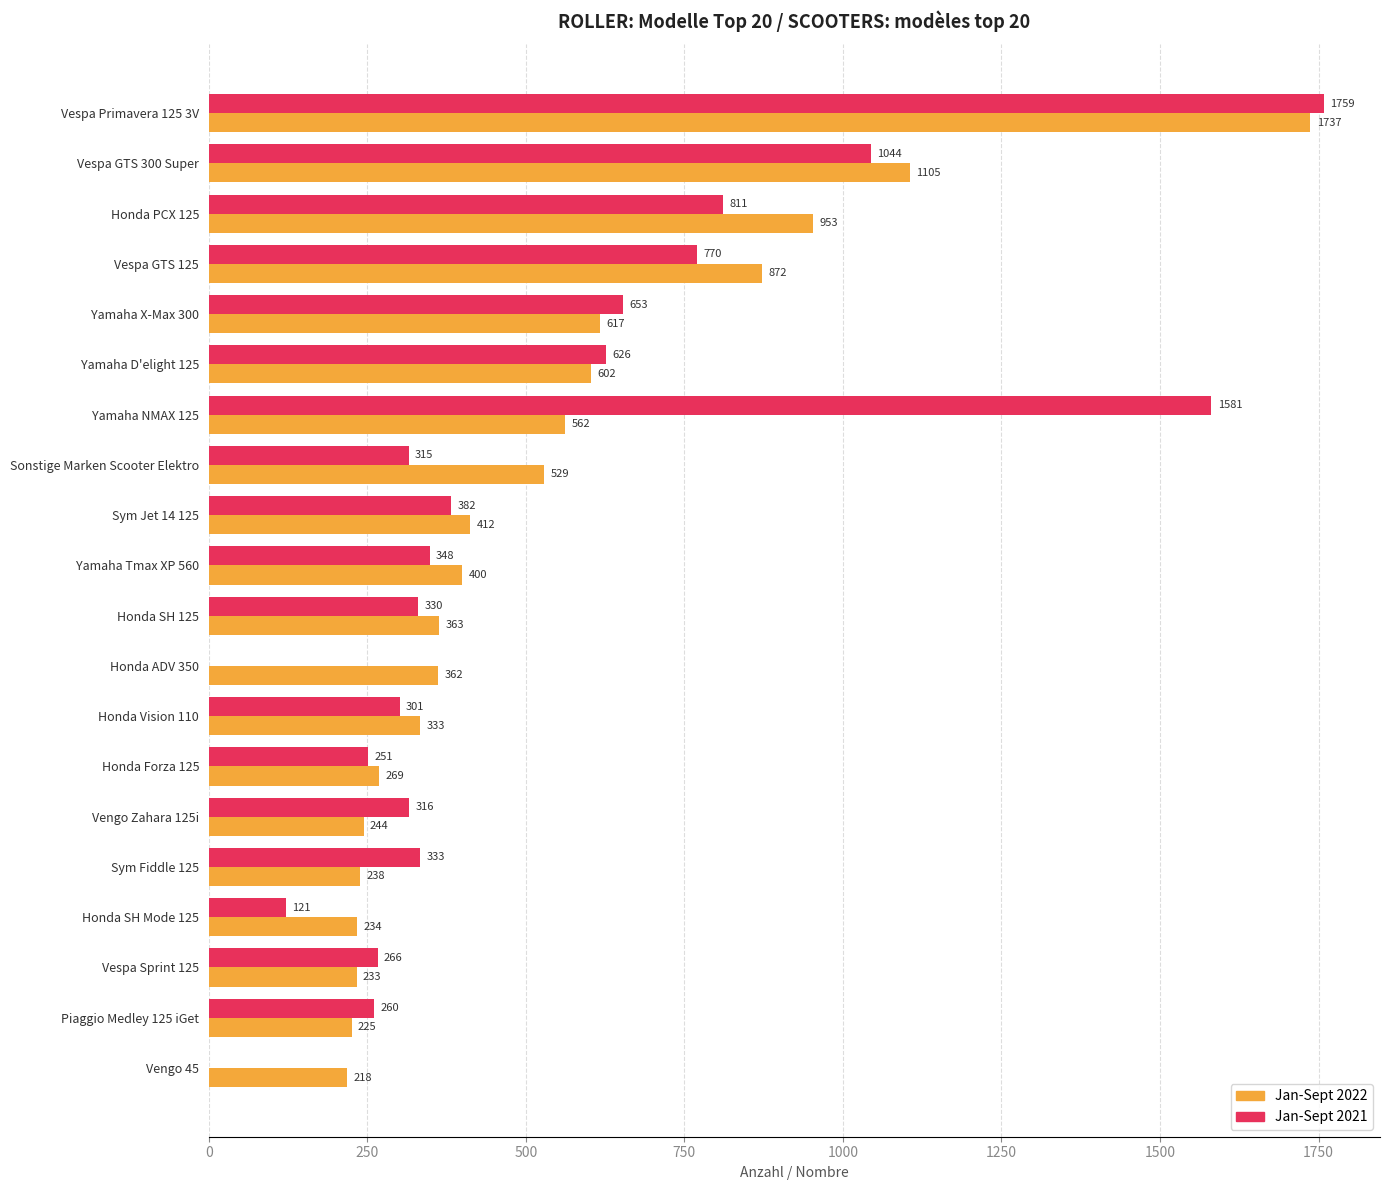

What is the sum of all Jan-Sept 2021 values?

10467